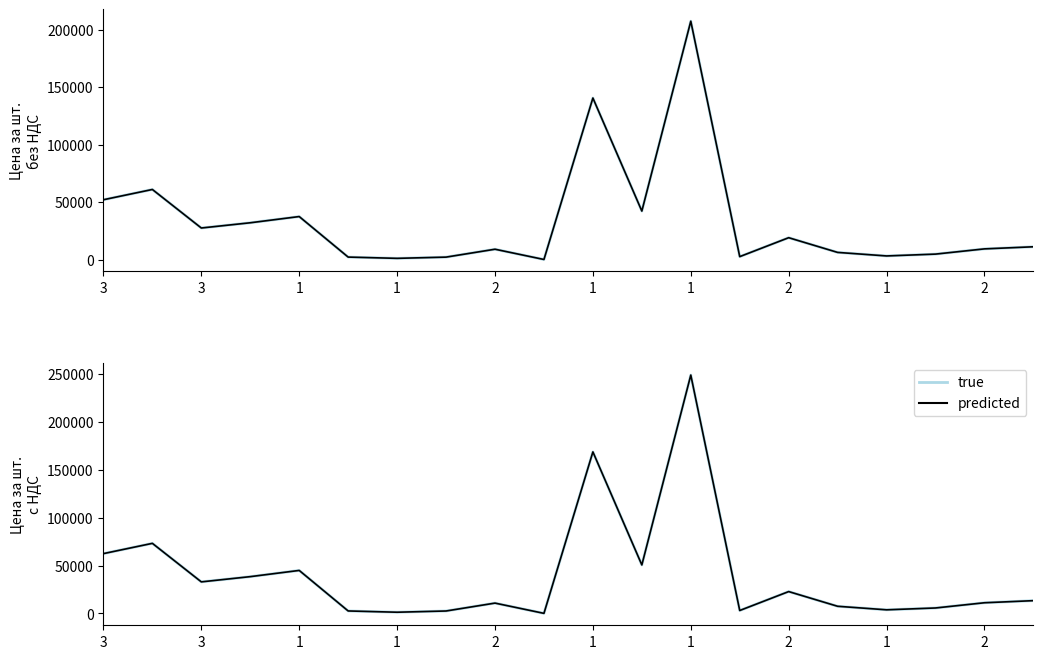

What is the difference between the maximum and minimum values in the Цена за шт. без НДС series?

207119.0